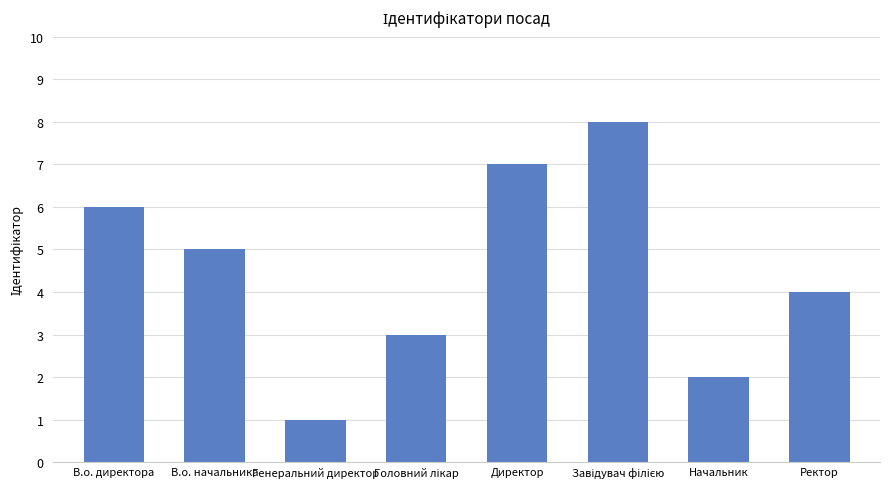

What is the sum of all values?

36